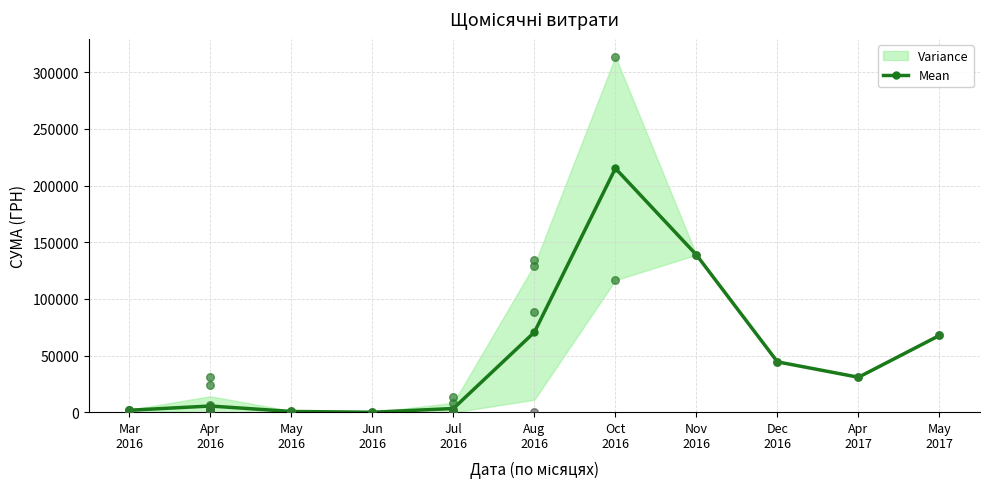

What is the change in value from Mar
2016 to Dec
2016?

+42670.8